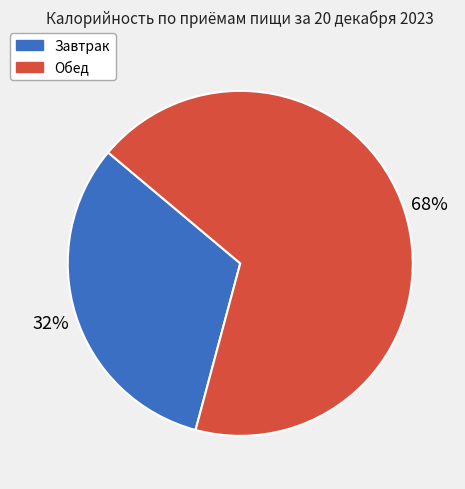

What percentage is the Завтрак slice, to the nearest percent?

32%